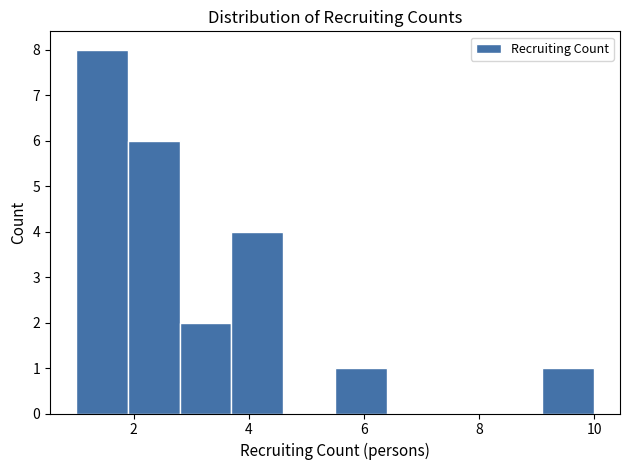

What is the height of the bar covering 1.9 to 2.8 on the x-axis? Neither the bar edges nor the heights are printed on the chart, so give them approximately, as read against the axes.

6